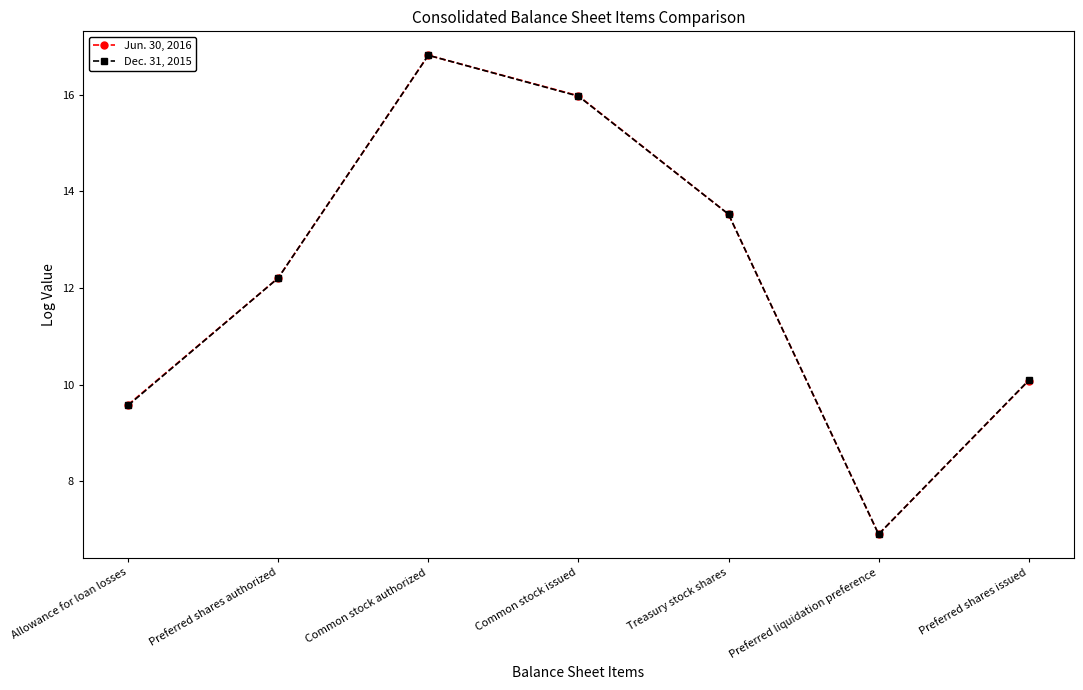

What is the average value of the Dec. 31, 2015 series?

12.2